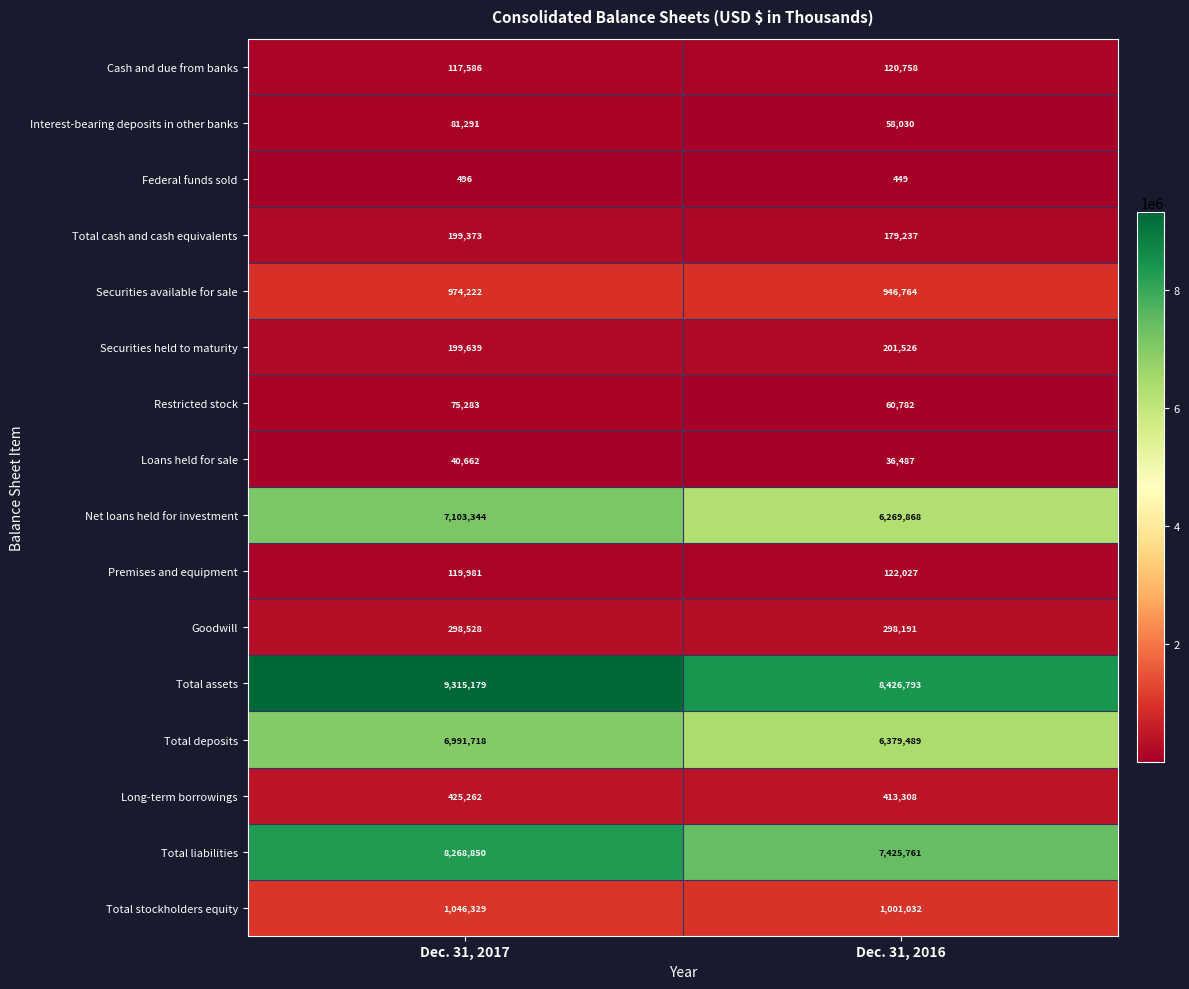

What is the greatest value displayed?

9315179